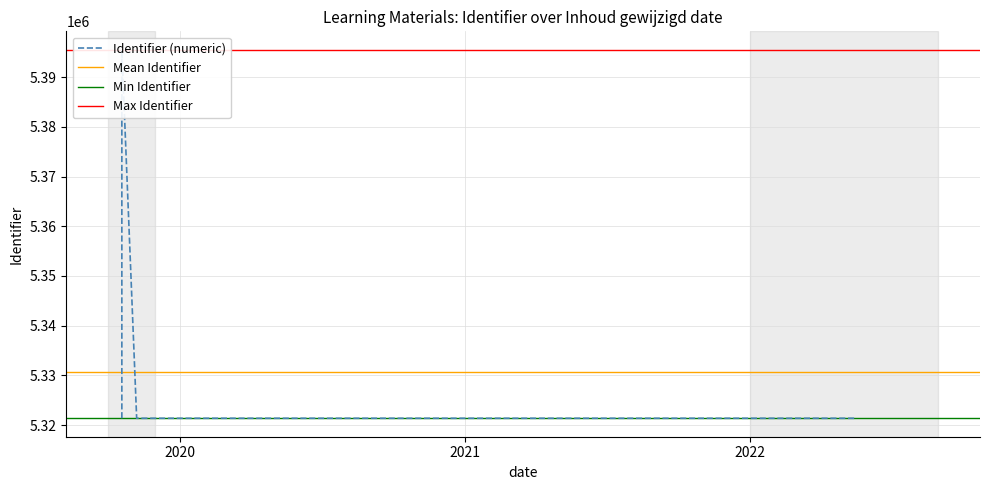

What is the ratio of the value at 2019-10-19 to the value at 2022-05-17?

1.0